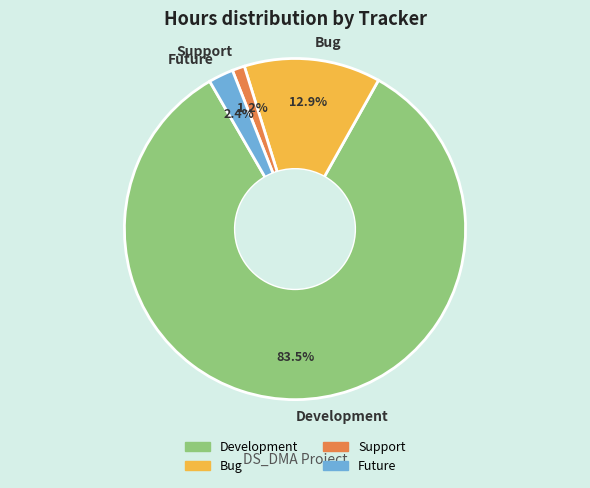

Do Support and Bug together represent more than half of the pie?

No